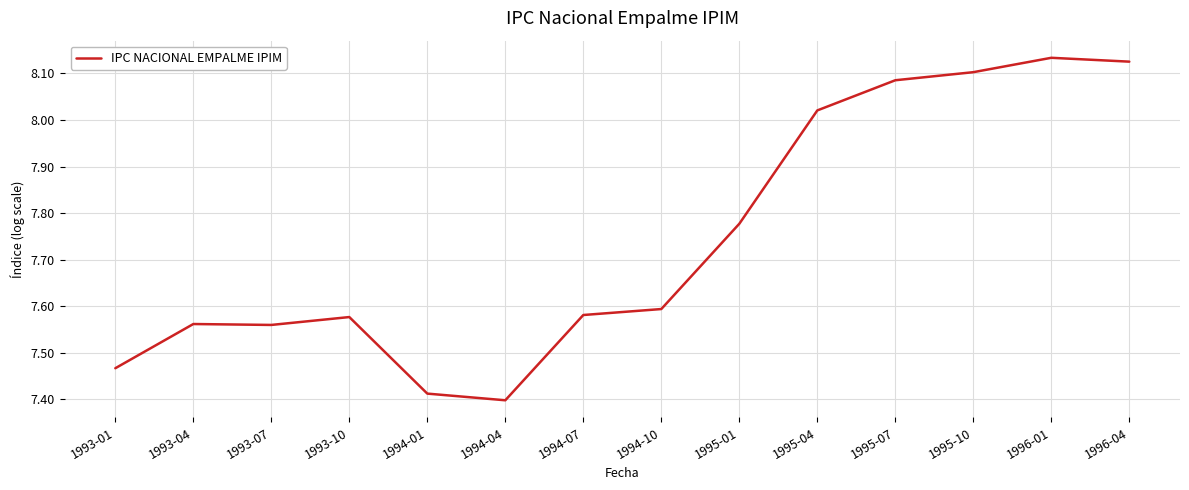

What position from the right is 1996-04?

1